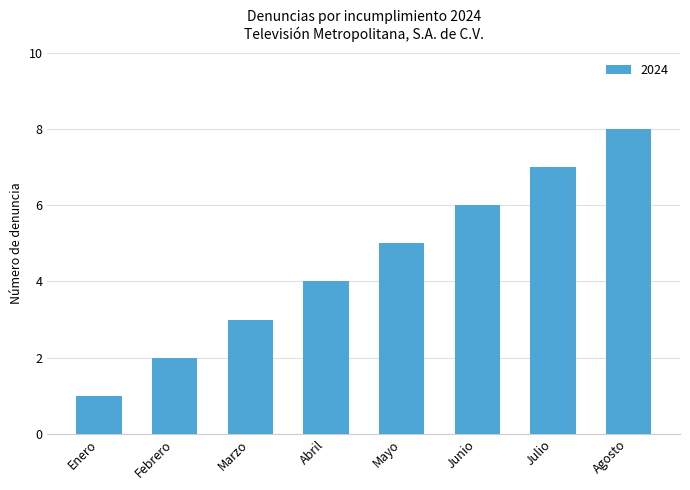

What is the sum of all values?

36